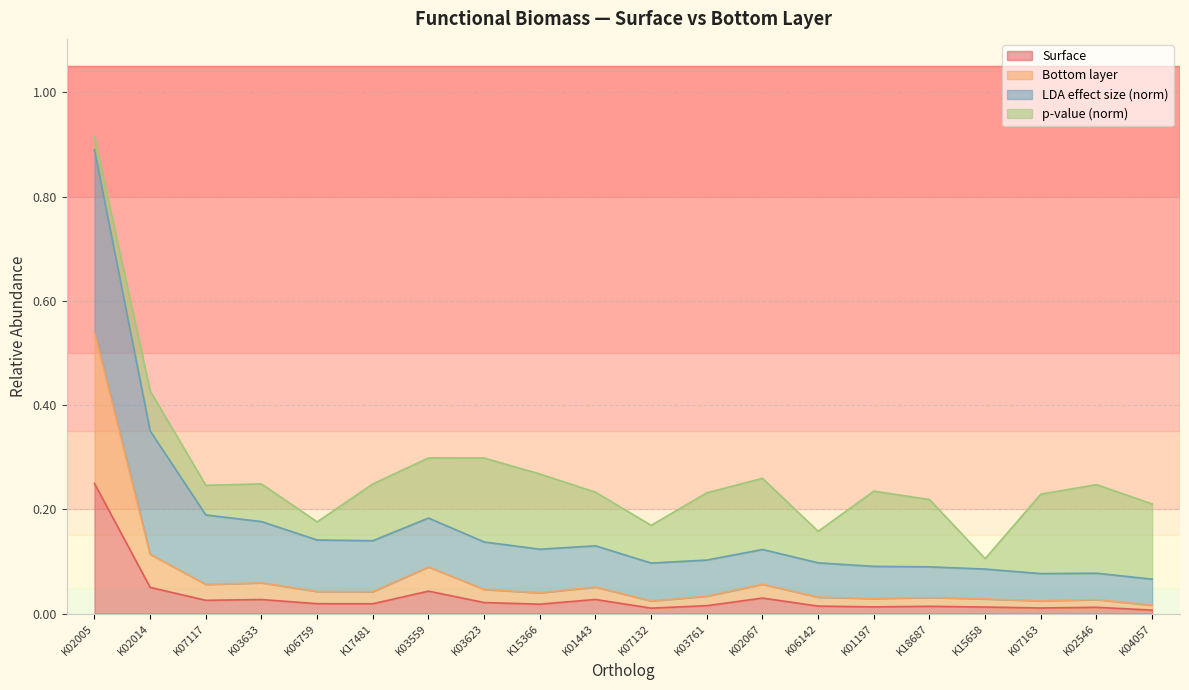

Does the chart display data point markers on the line(s)?

No